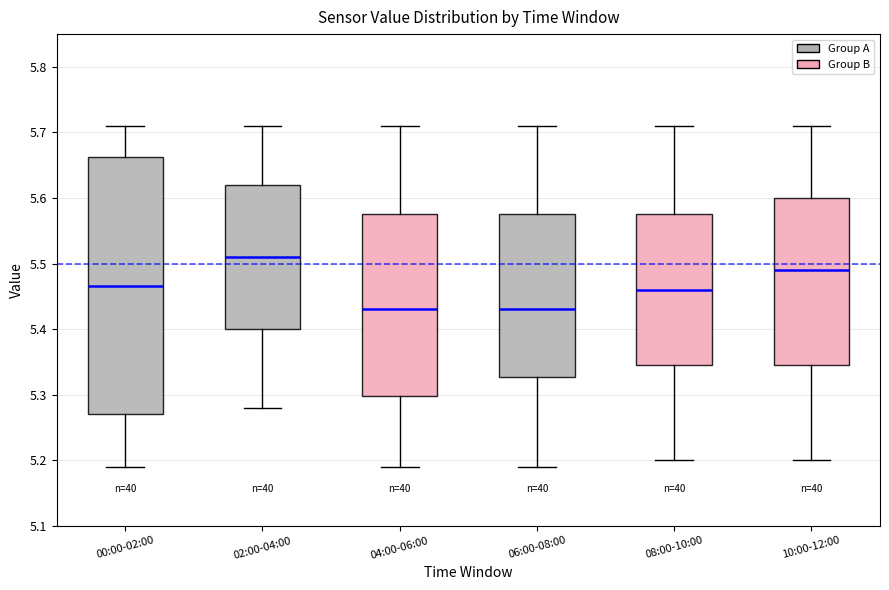

Where does the lower whisker of the box for 08:00-10:00 end on the y-axis? The values are not printed on the chart, so give them approximately, as read against the axis.

5.20